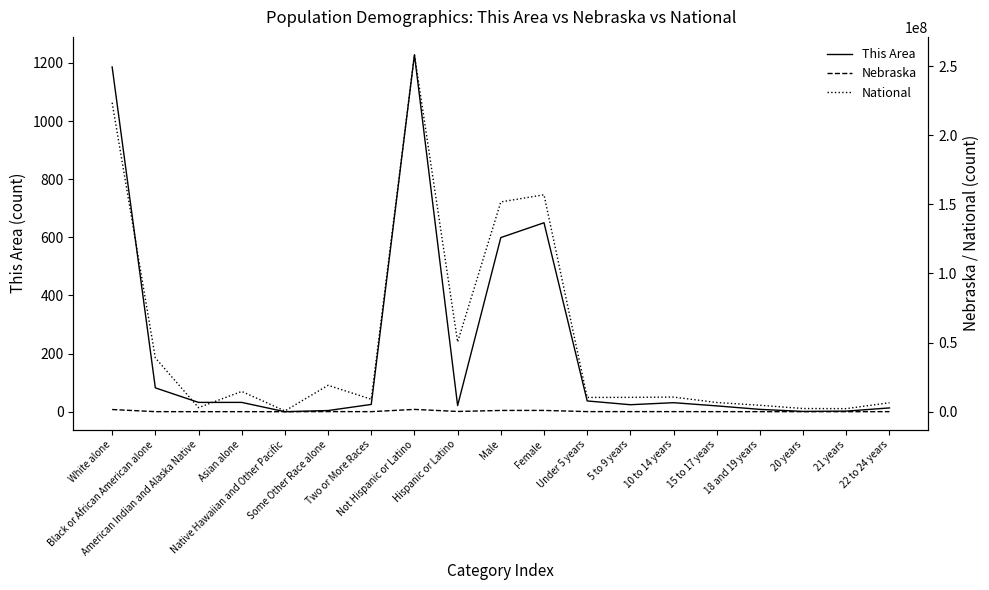

How many distinct data groups are displayed?

3